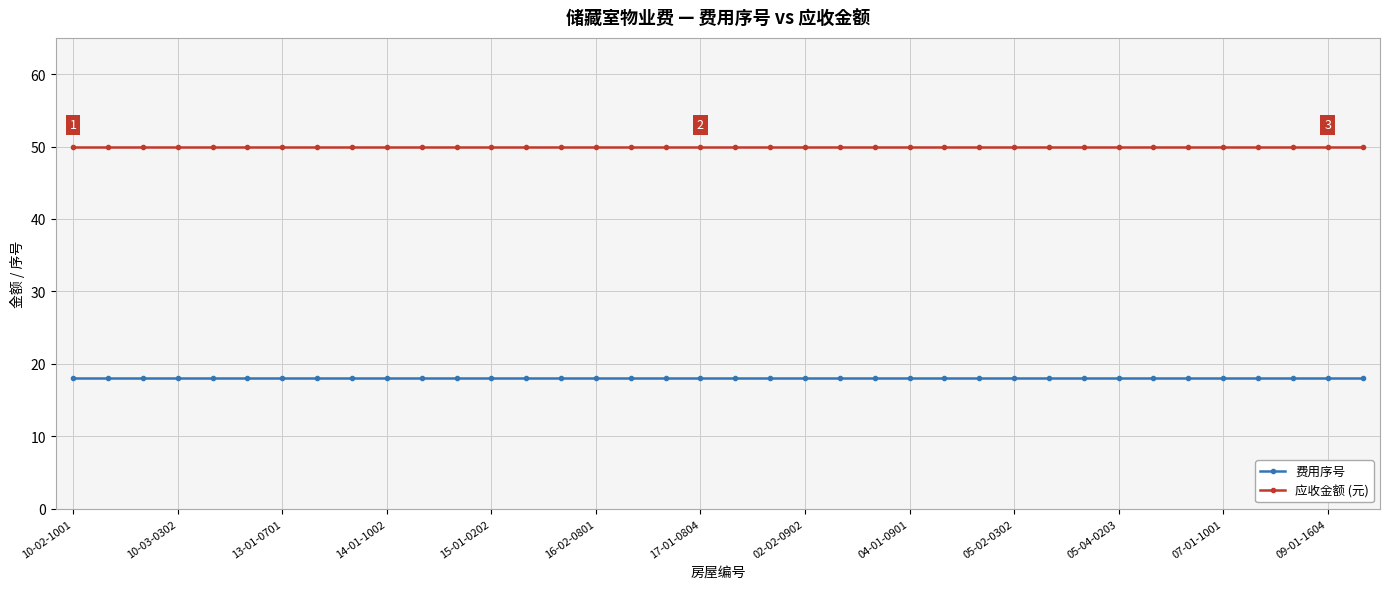

True or false: 应收金额 (元) and 费用序号 cross at least once.

False